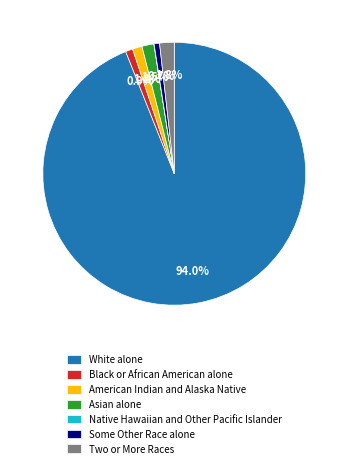

Which slice is the largest?

White alone